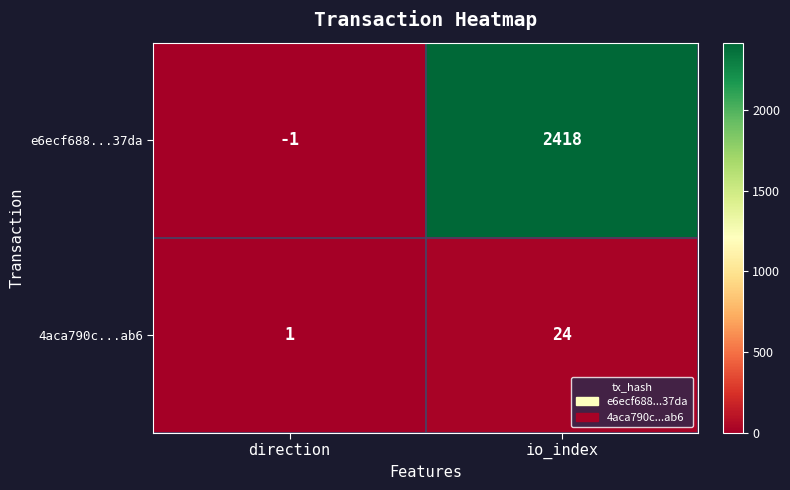

Reading left to right, what are all the values shown in this chart?

e6ecf688...37da: -1	2418
4aca790c...ab6: 1	24